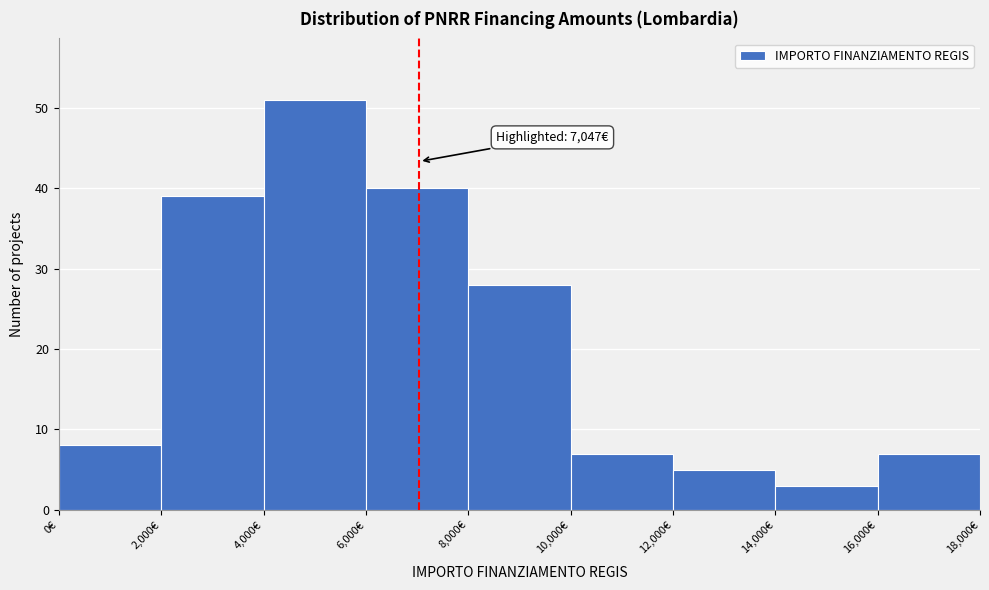

Over which range of the x-axis is the bar tallest?

4000 to 6000